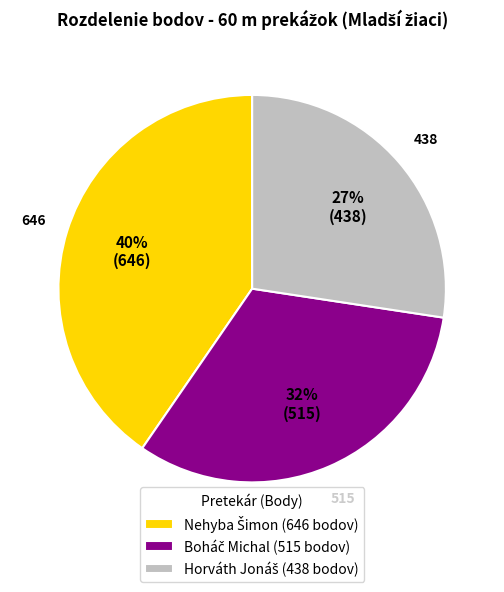

To the nearest percent, what is the average slice percentage?

33%